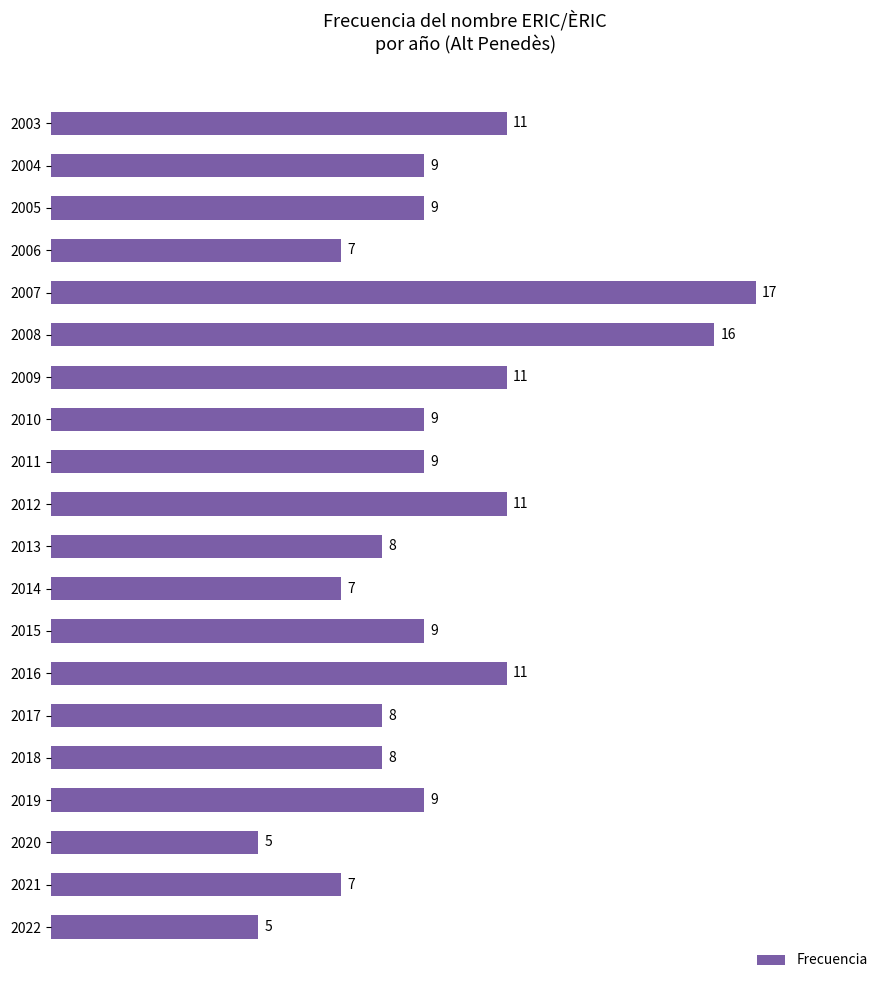

Between 2012 and 2011, which is larger?

2012